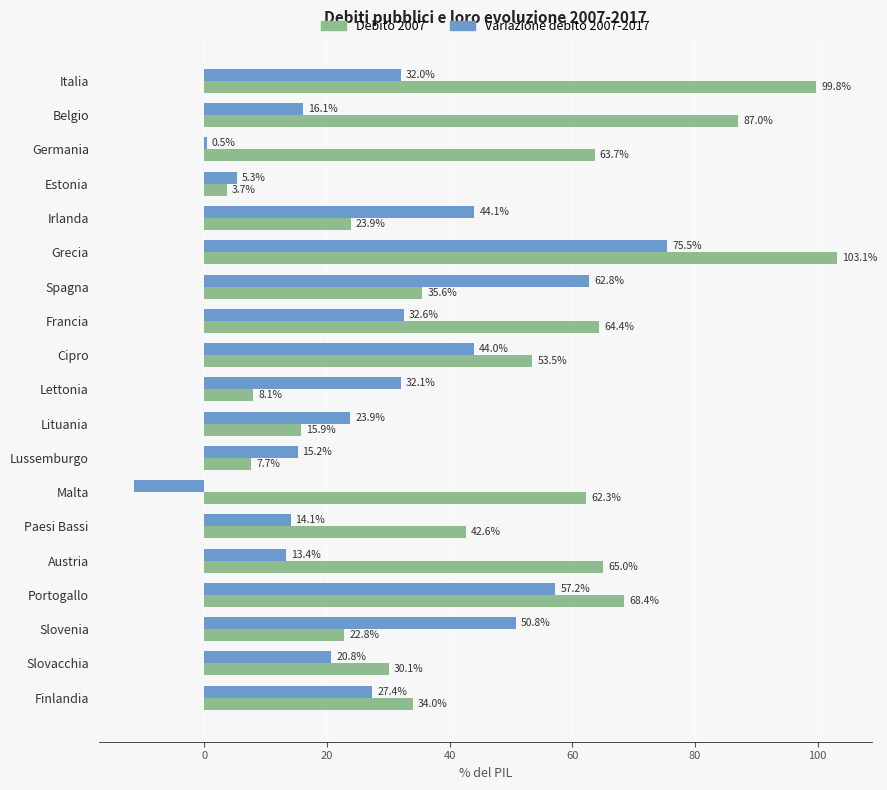

How many data points in Variazione debito 2007-2017 are above 27?

10